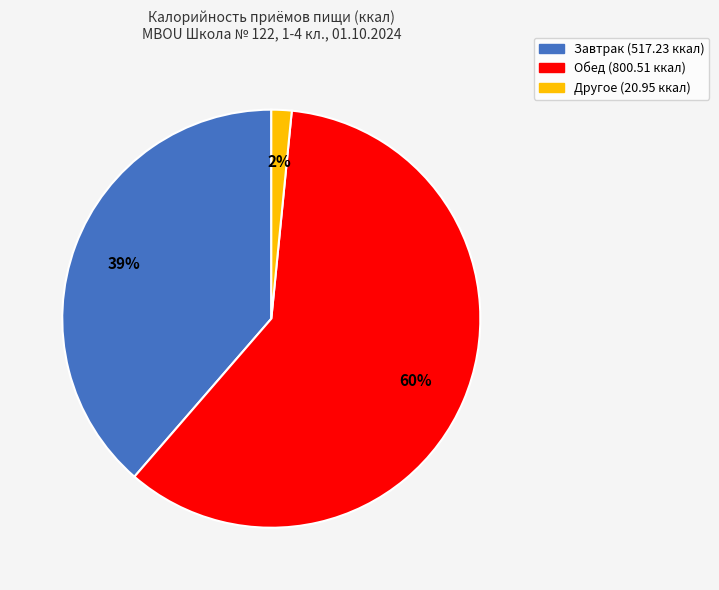

To the nearest percent, what is the average slice percentage?

33%